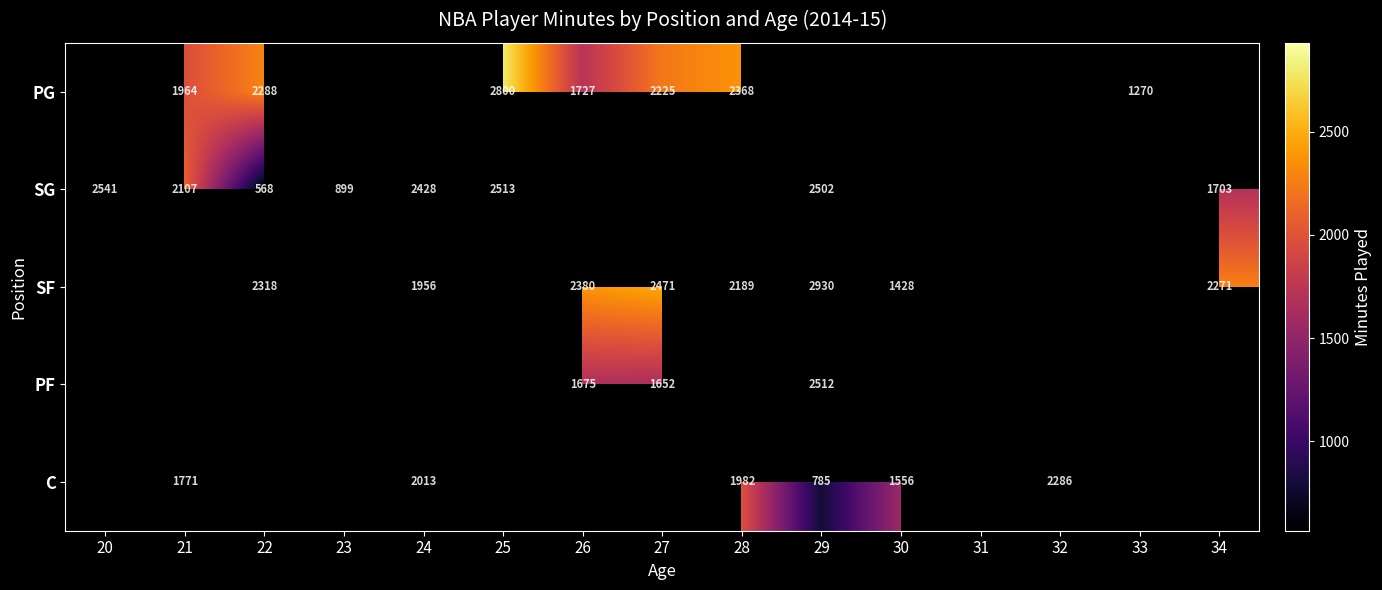

What is the sum of the SF values at 24 and 22?

4274